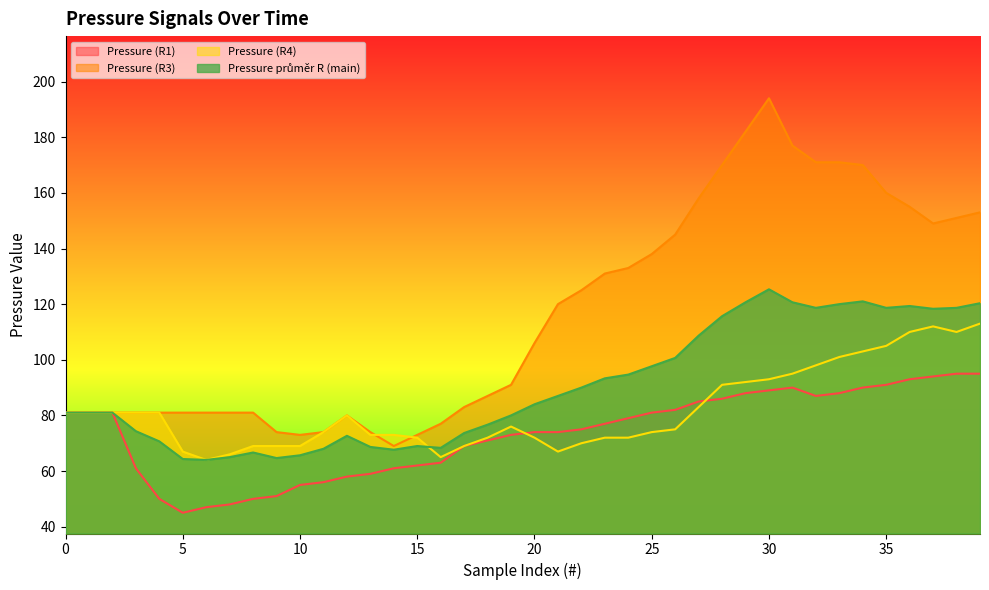

At 0, list the series in order from smallest to largest.

Pressure (R1), Pressure (R3), Pressure (R4), Pressure průměr R (main)